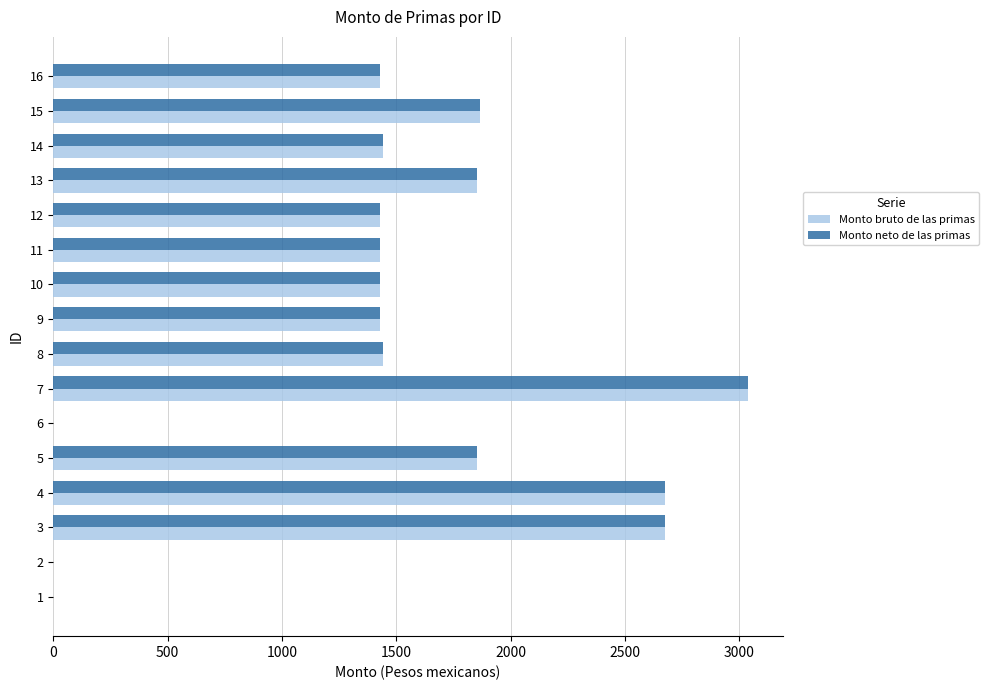

How many series are shown in this chart?

2